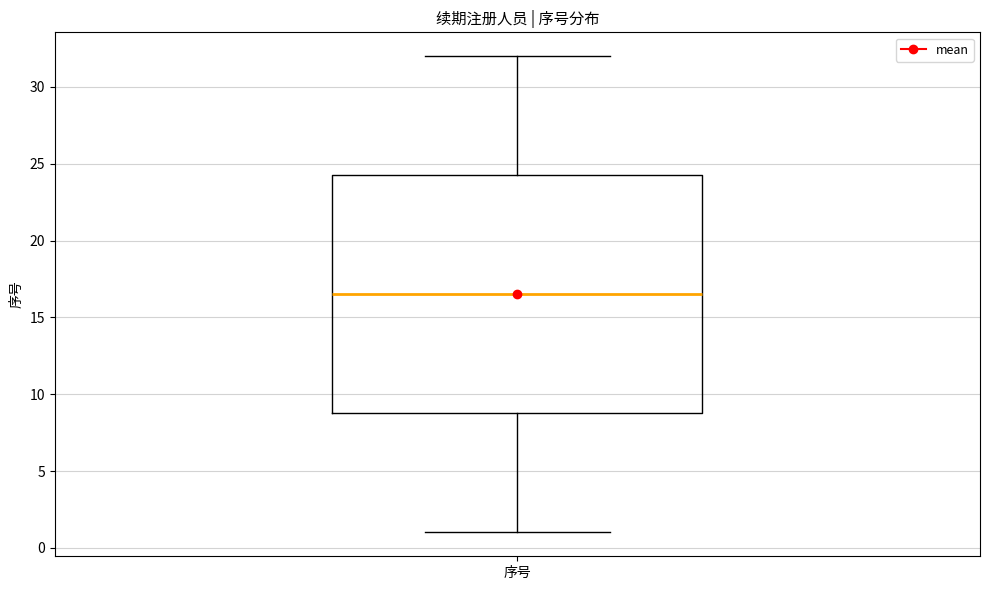

Where does the lower whisker of the box for 序号 end on the y-axis? The values are not printed on the chart, so give them approximately, as read against the axis.

1.0